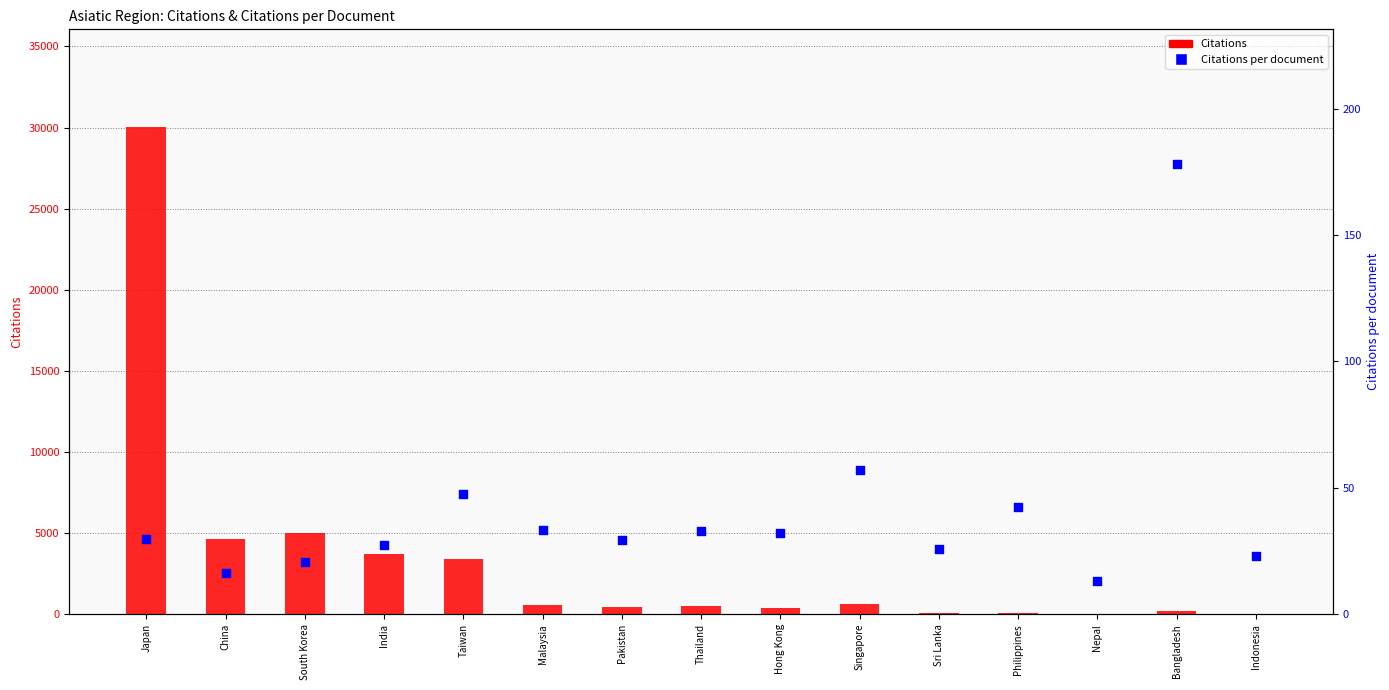

Which series has the widest spread of Y values?

Citations